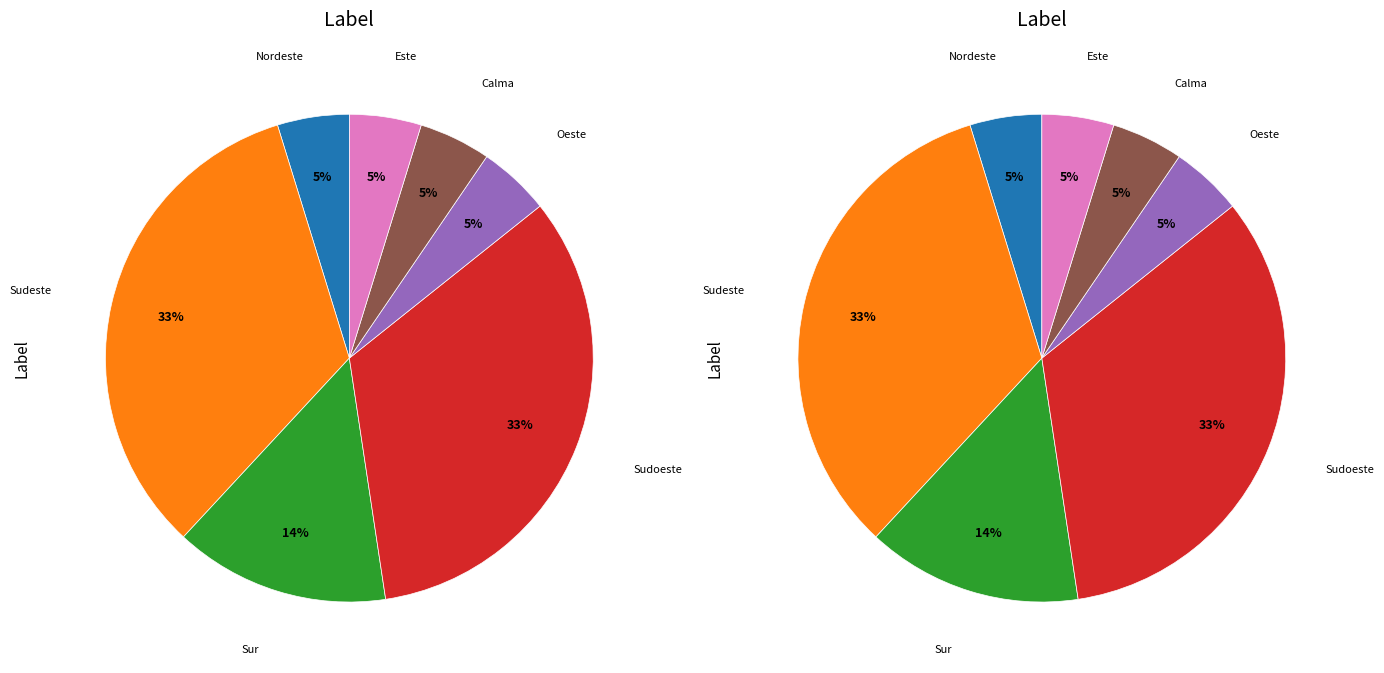

Does Sudeste represent more than half of the total?

No